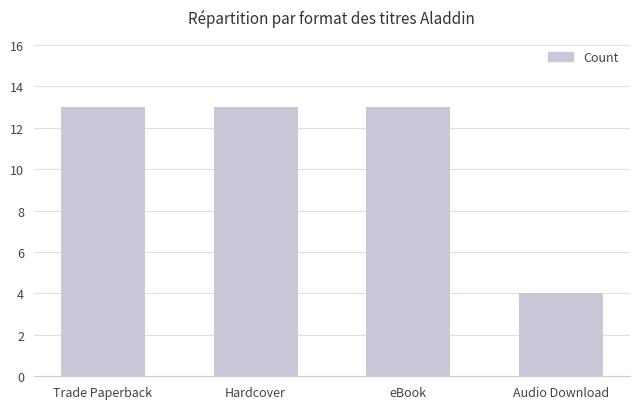

The value at Trade Paperback is 13. True or false?

True